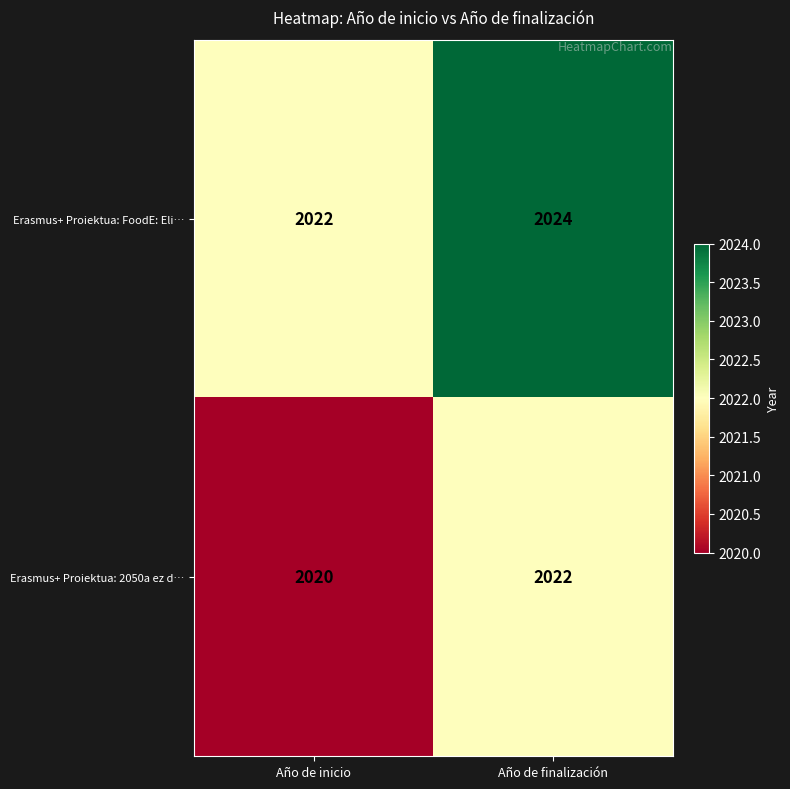

Reading left to right, transcribe all the data shown in this chart.

Erasmus+ Proiektua: FoodE: Eli…: Año de inicio=2022	Año de finalización=2024
Erasmus+ Proiektua: 2050a ez d…: Año de inicio=2020	Año de finalización=2022